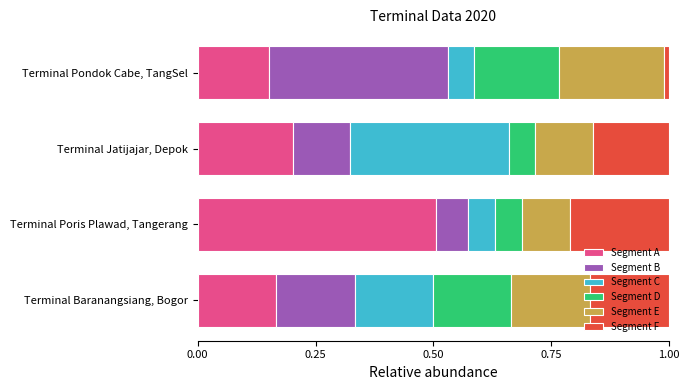

Which category has the highest value in the Segment A series?

Terminal Poris Plawad, Tangerang